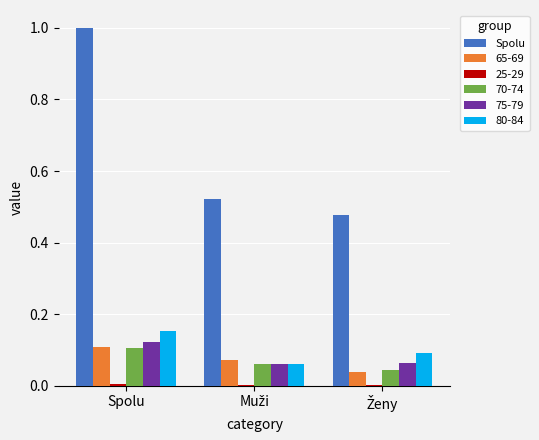

At which category is the sum across all series the highest?

Spolu